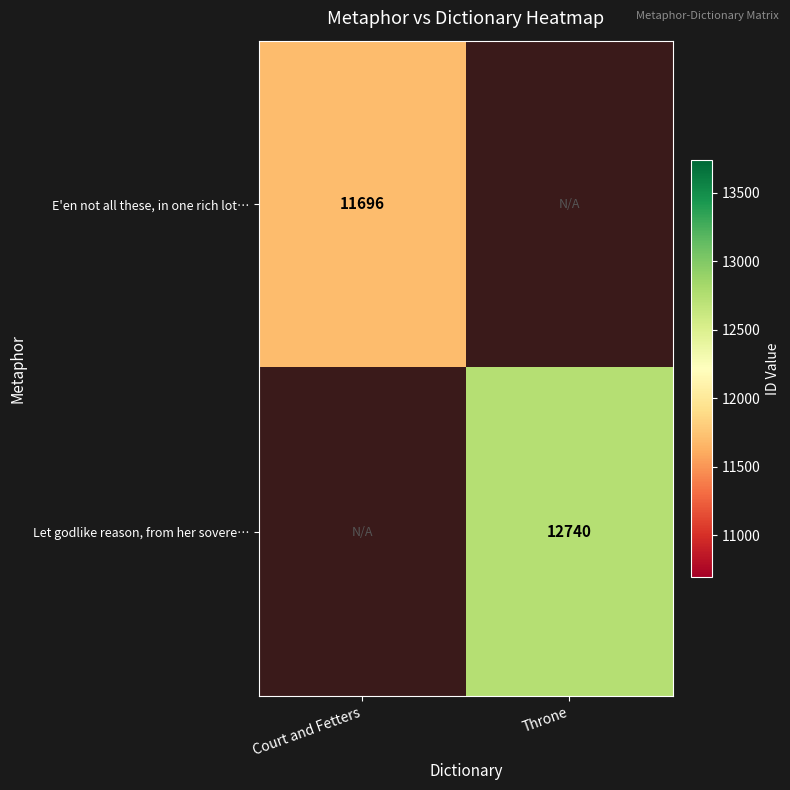

How many data points does each series have?

2